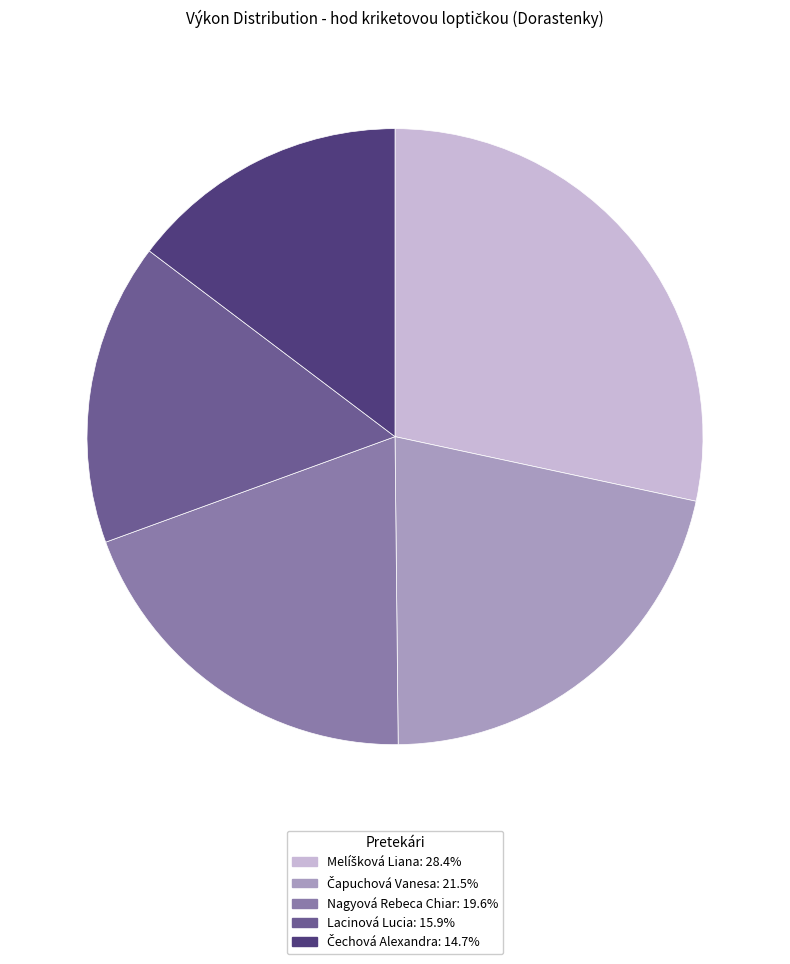

Does Nagyová Rebeca Chiar: 19.6% represent more than half of the total?

No